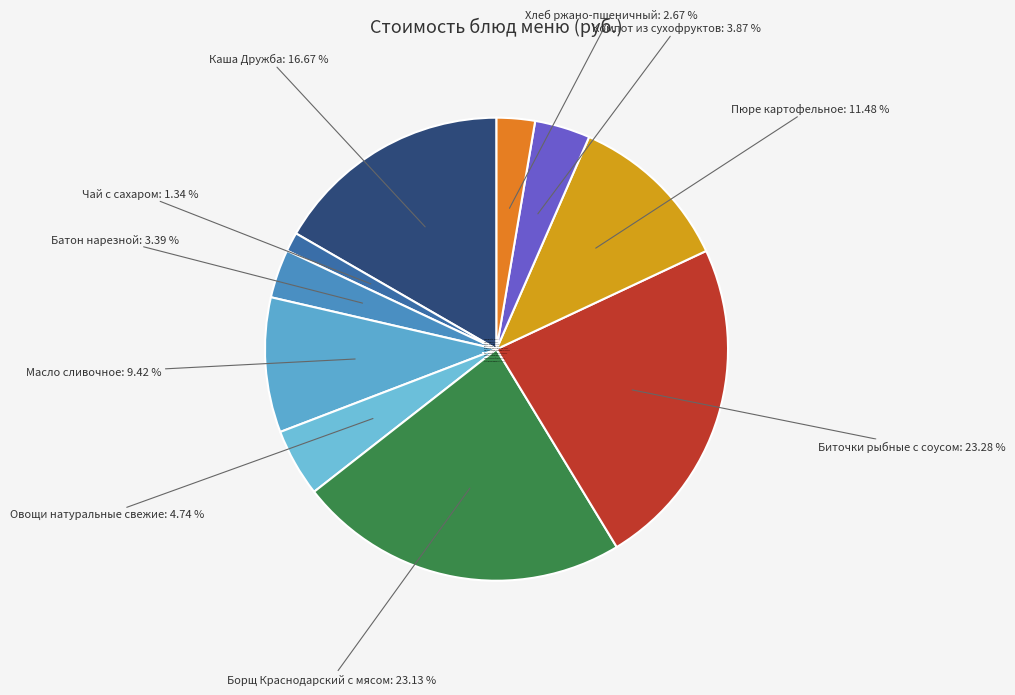

Which has a higher value, Биточки рыбные с соусом or Каша Дружба?

Биточки рыбные с соусом